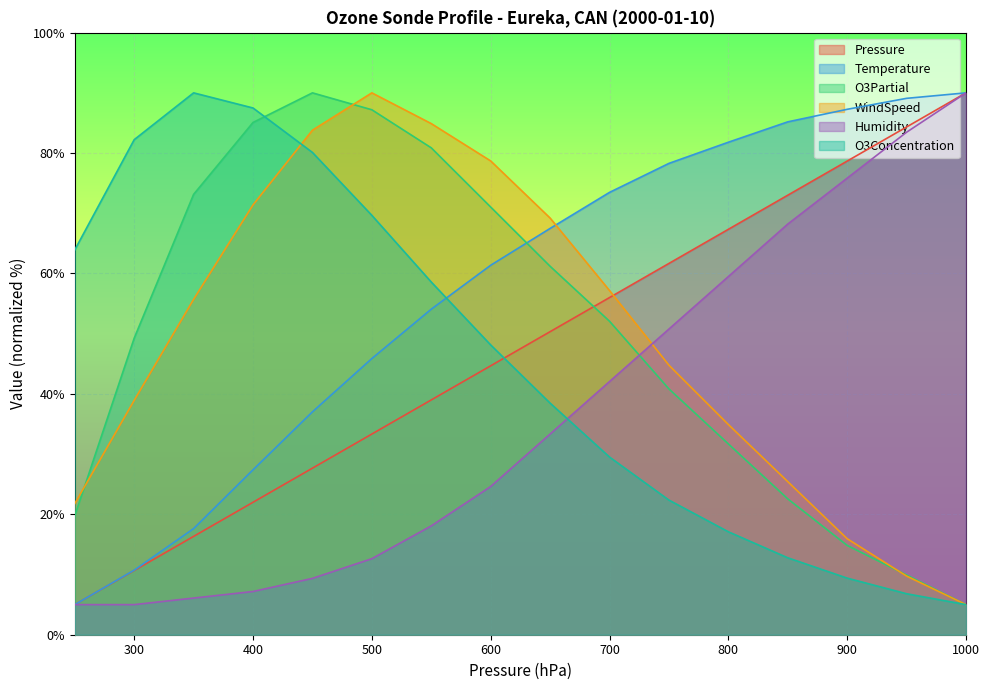

How many values in the Temperature series are below 67?

8